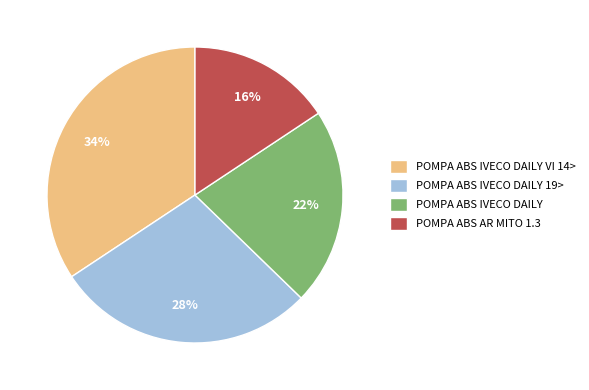

Is there a majority slice in this chart?

No